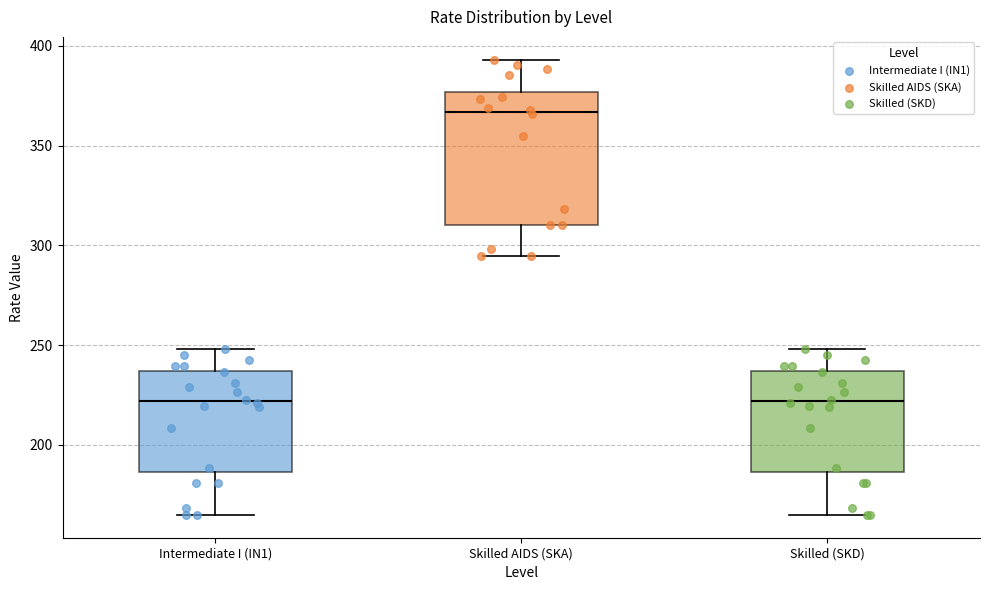

Reading left to right, read every box against the y-axis: the position of its median line, the range the box covers, and the ends of its whiskers. The values are not printed on the chart, so give them approximately, as read against the axis.

Intermediate I (IN1): median 220, box 185 to 235, whiskers 165 to 250
Skilled AIDS (SKA): median 365, box 310 to 375, whiskers 295 to 395
Skilled (SKD): median 220, box 185 to 235, whiskers 165 to 250